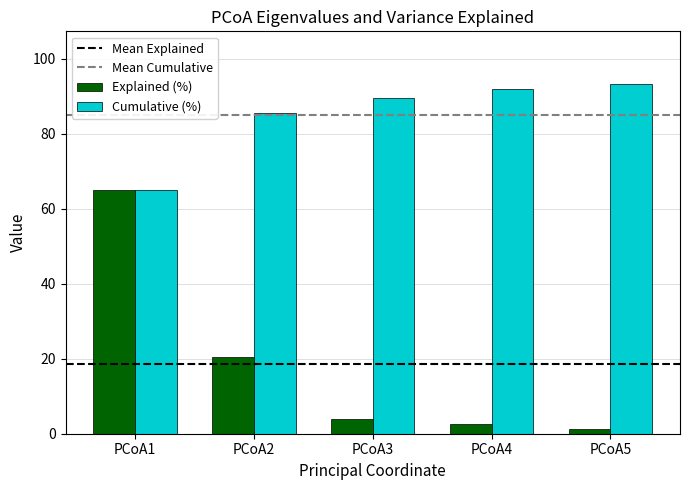

What is the total value across all series at PCoA1?

129.7